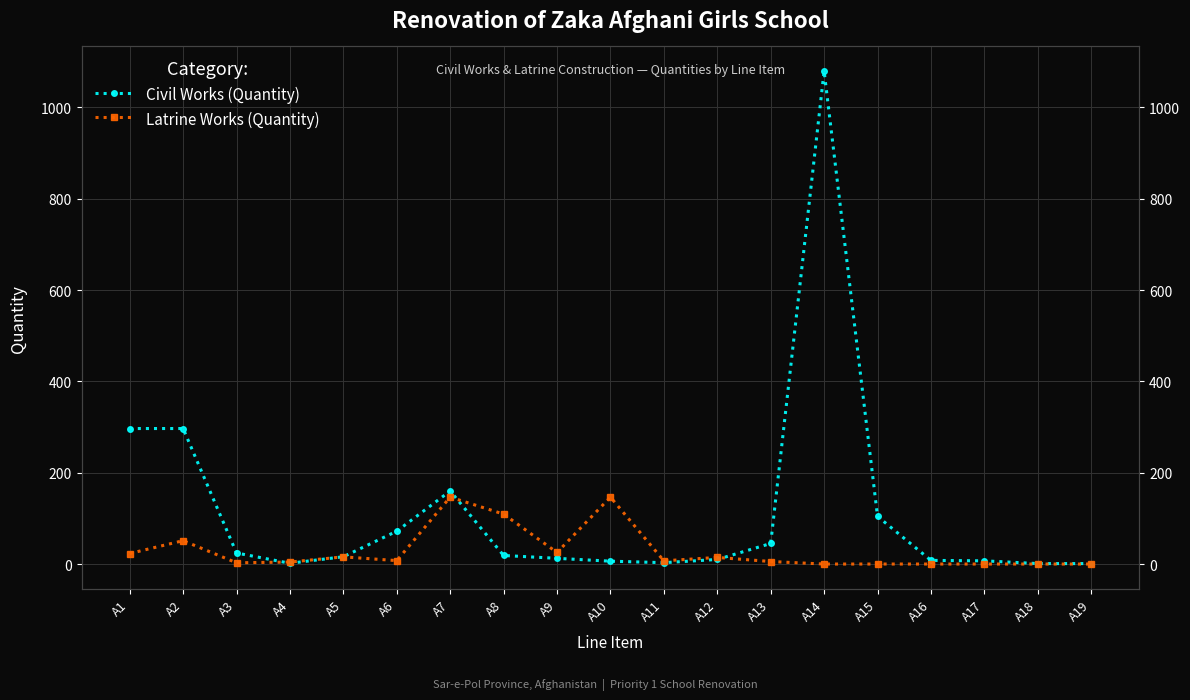

What is the approximate value of Latrine Works (Quantity) at A12?

14.4